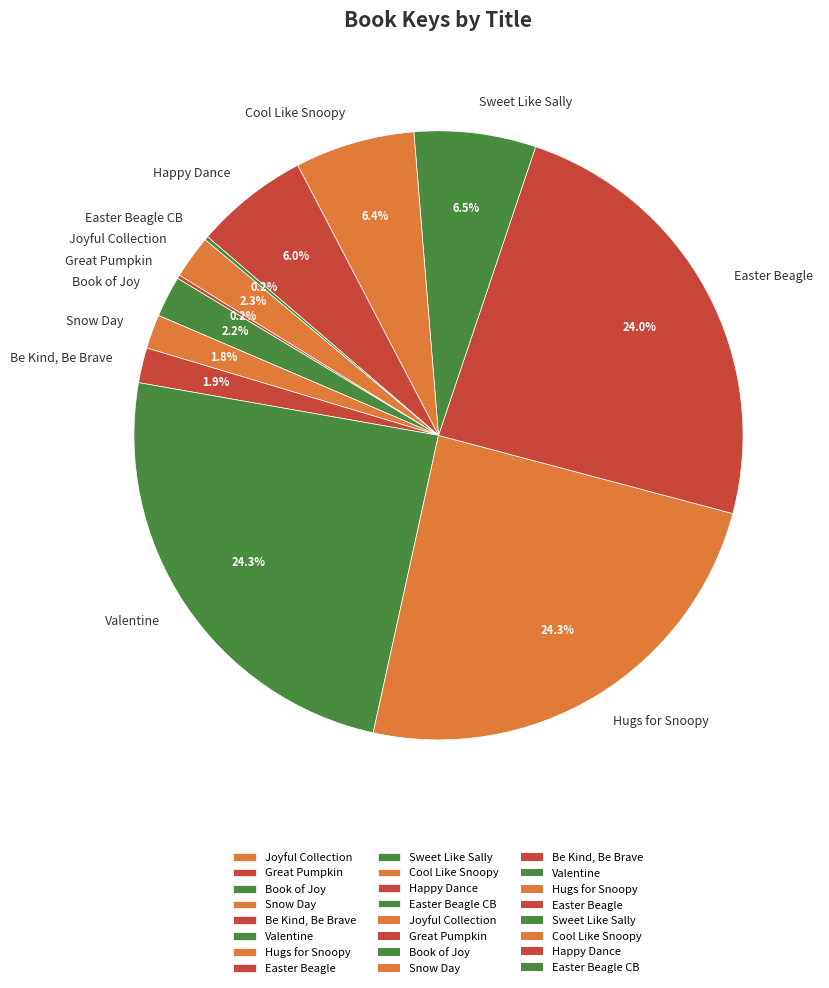

Does any single category account for the majority?

No